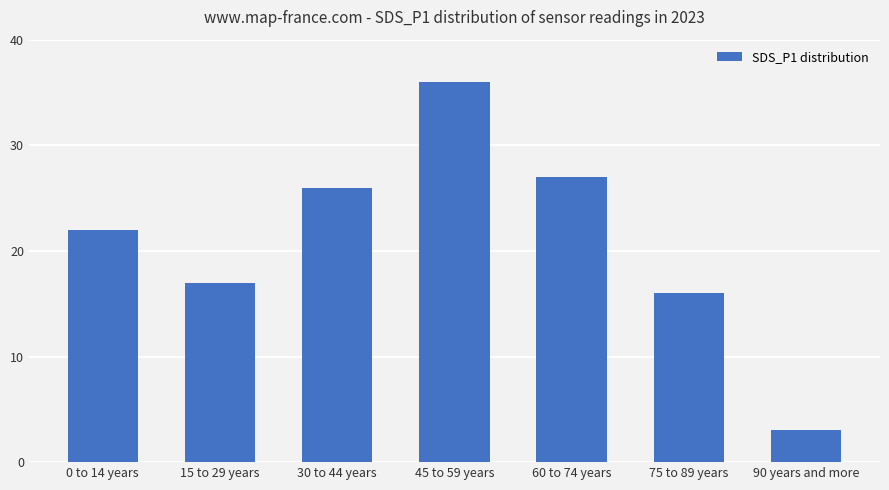

Which category has the lowest value across all series?

90 years and more